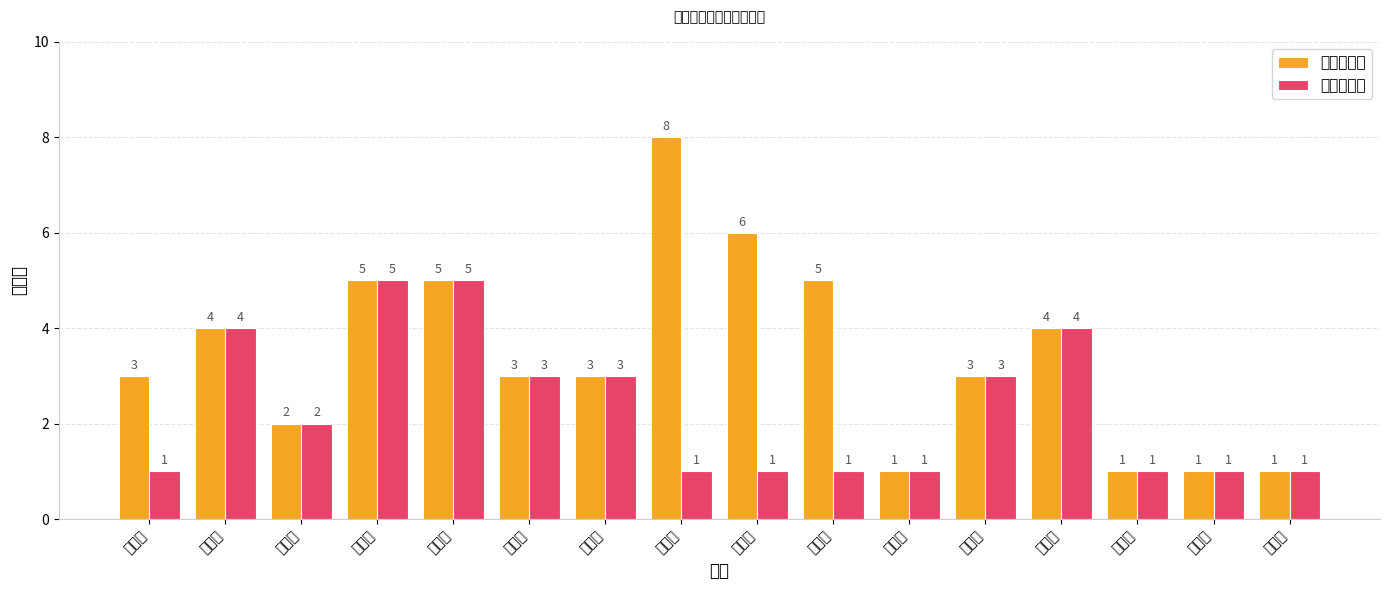

What is the difference between the second highest and minimum values in the 保障人口数 series?

4